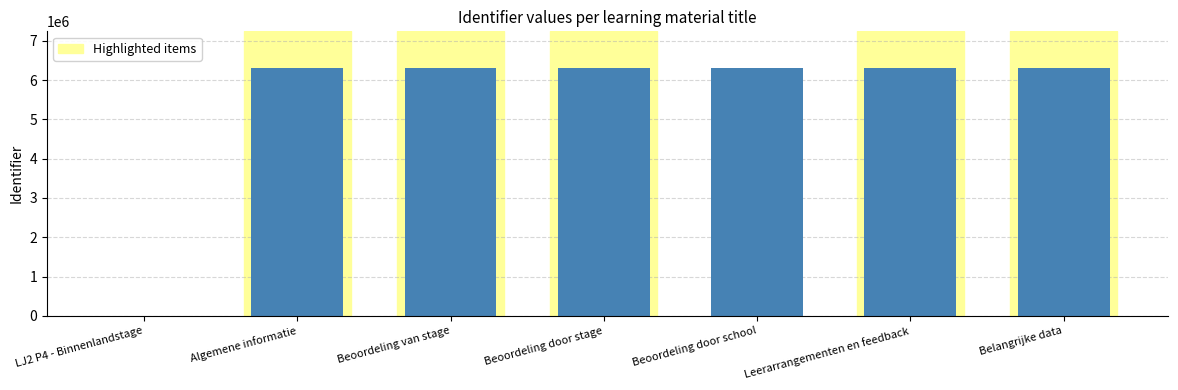

The value at Beoordeling door stage is 10551927. True or false?

False